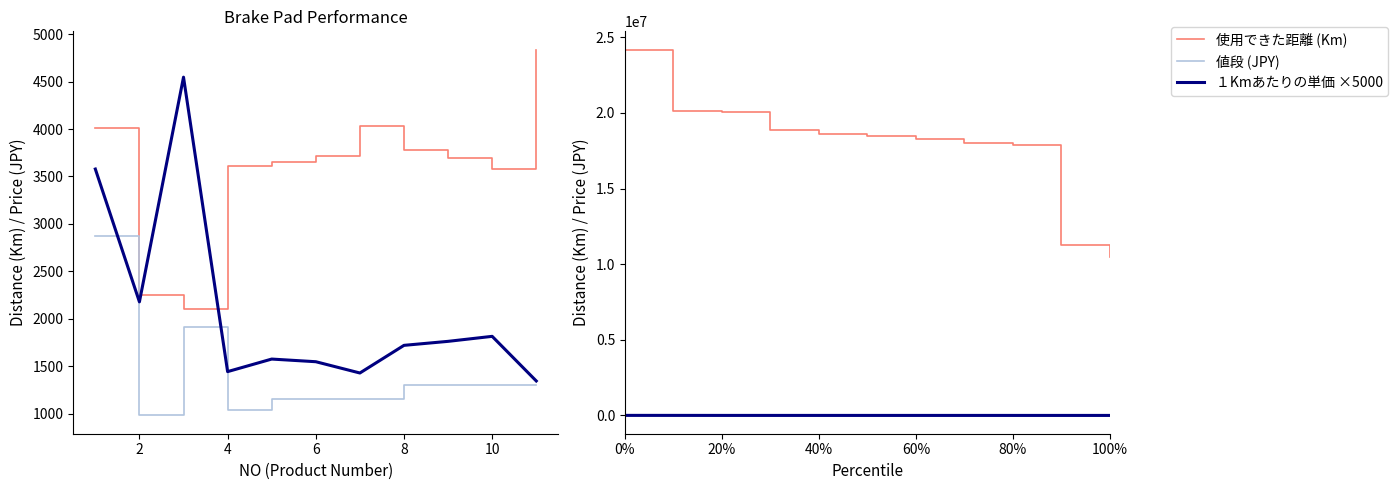

The 値段 (JPY) sorted series shows 701.1 at 0. True or false?

False